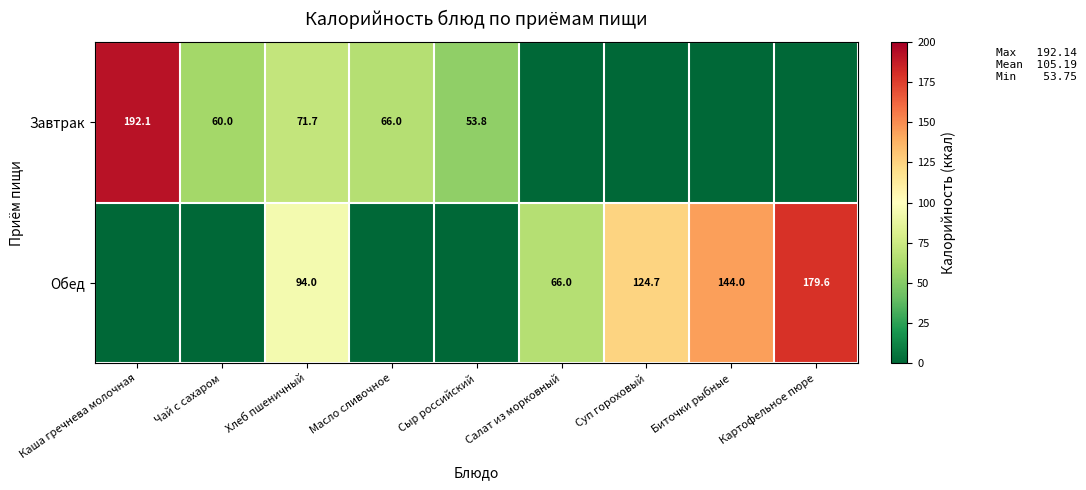

The value of Обед at Хлеб пшеничный is 20.6. True or false?

False